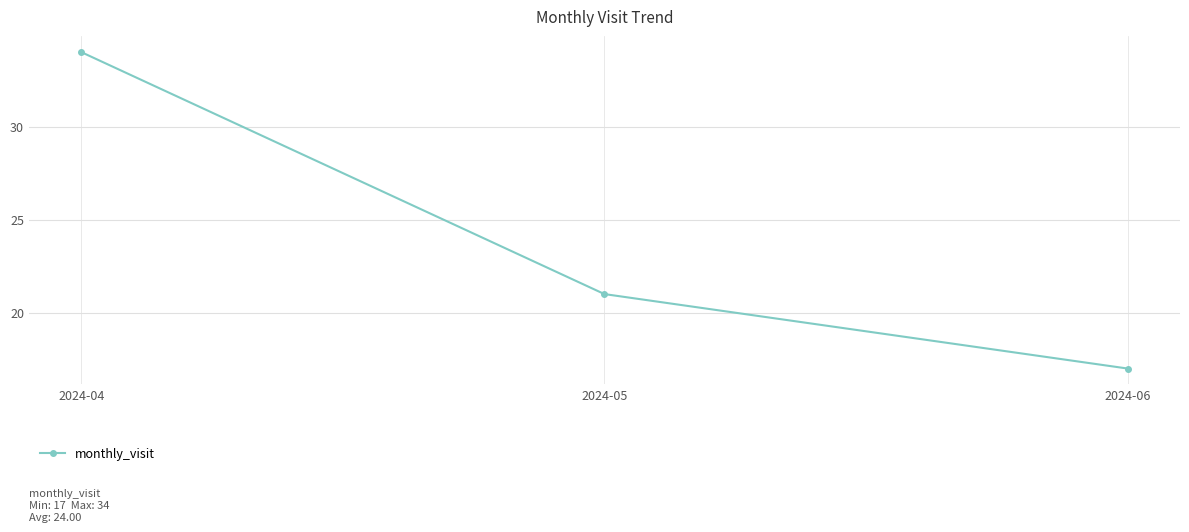

Where is the data nearest to the value 25?

2024-05